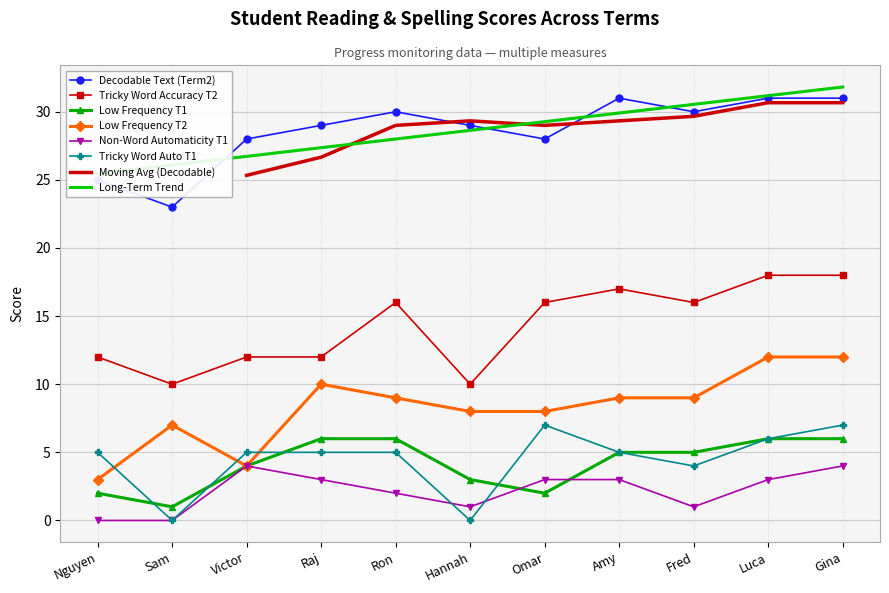

At which category is the sum across all series the highest?

Gina